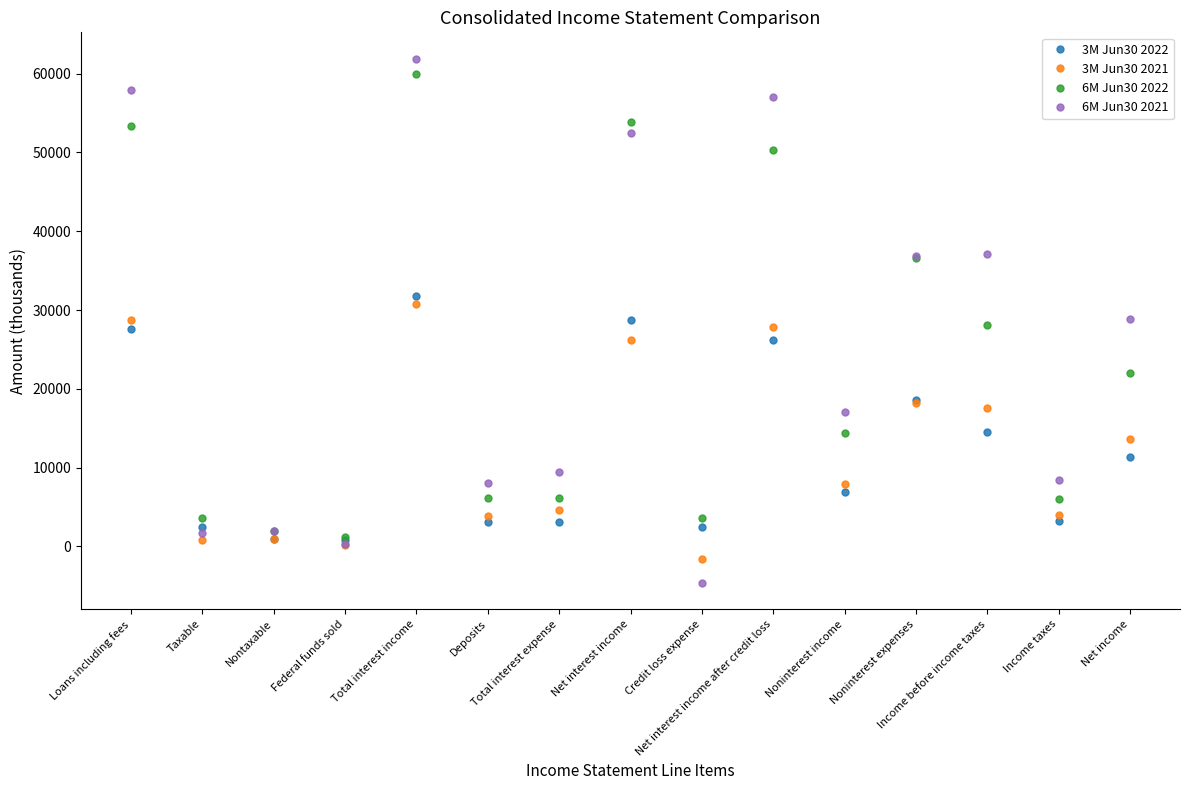

Which series has the largest range (max minus min)?

6M Jun30 2021